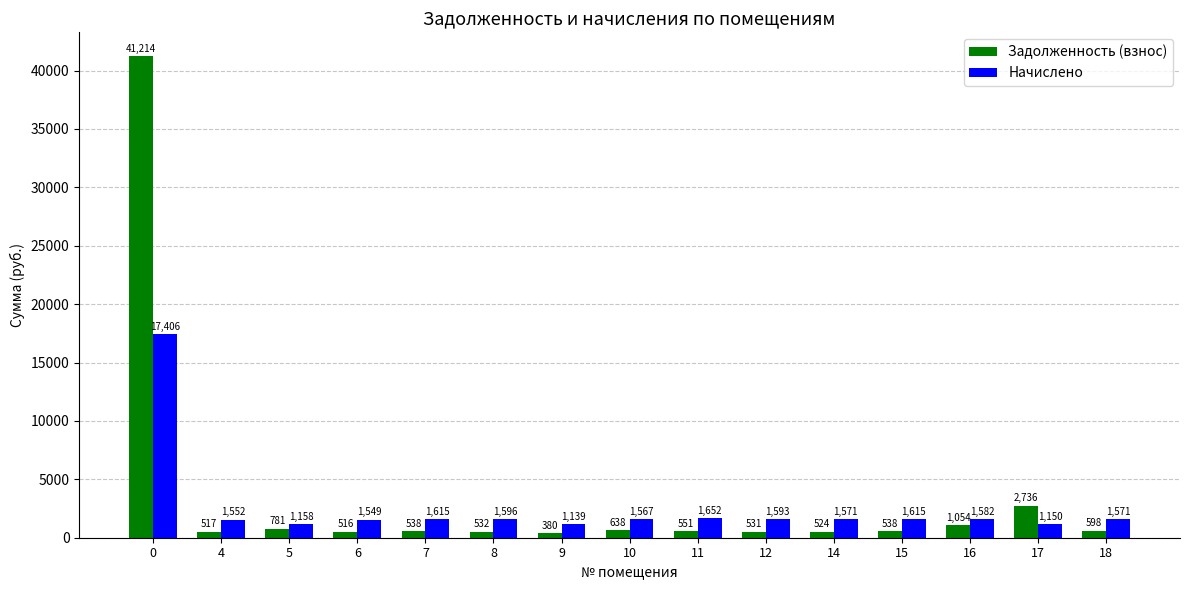

At which label does Задолженность (взнос) reach its minimum?

9